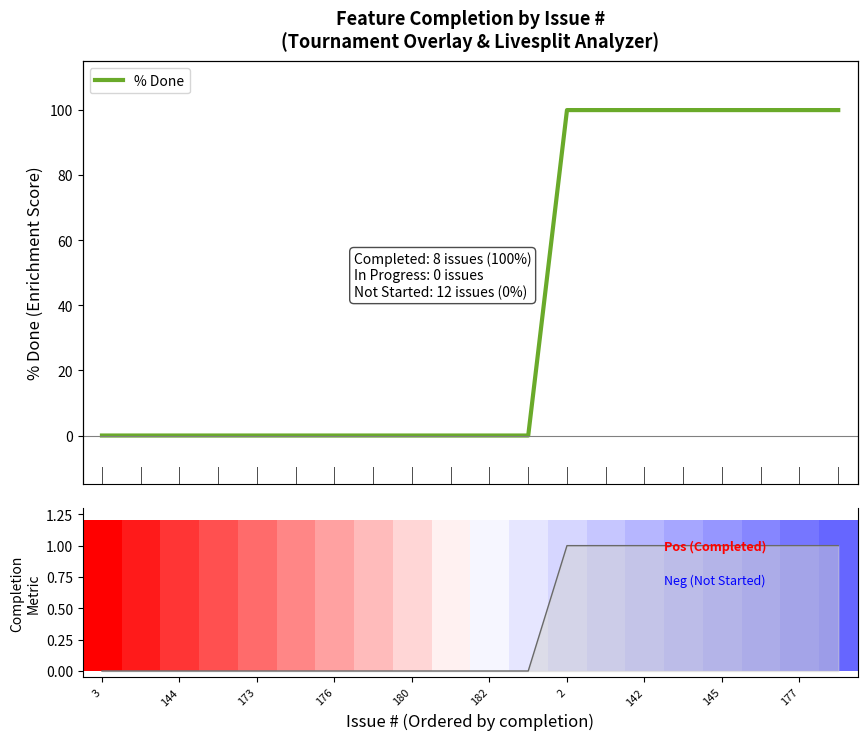

At how many categories does at least one series exceed 14?

8